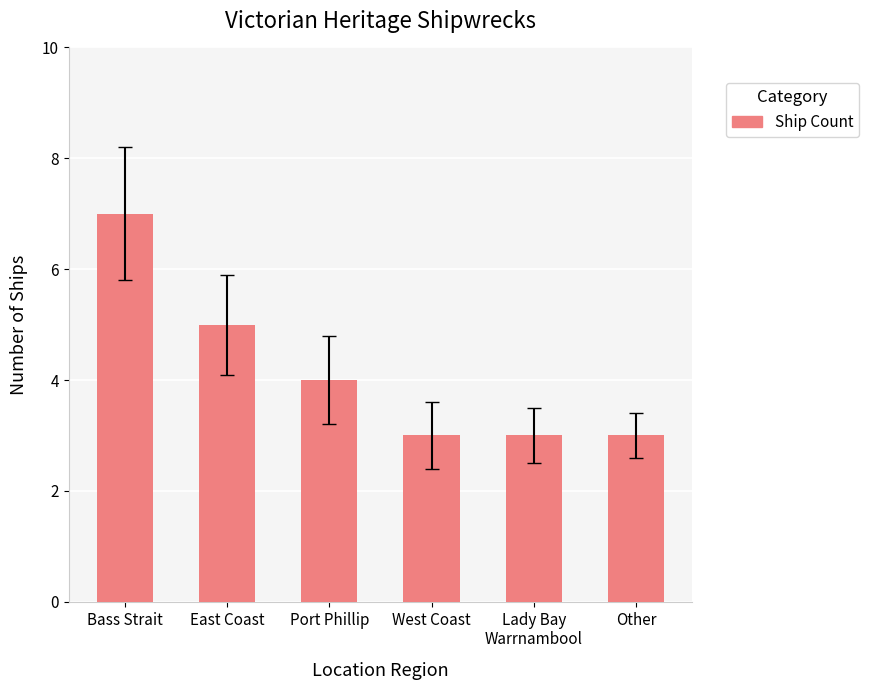

What is the average value?

4